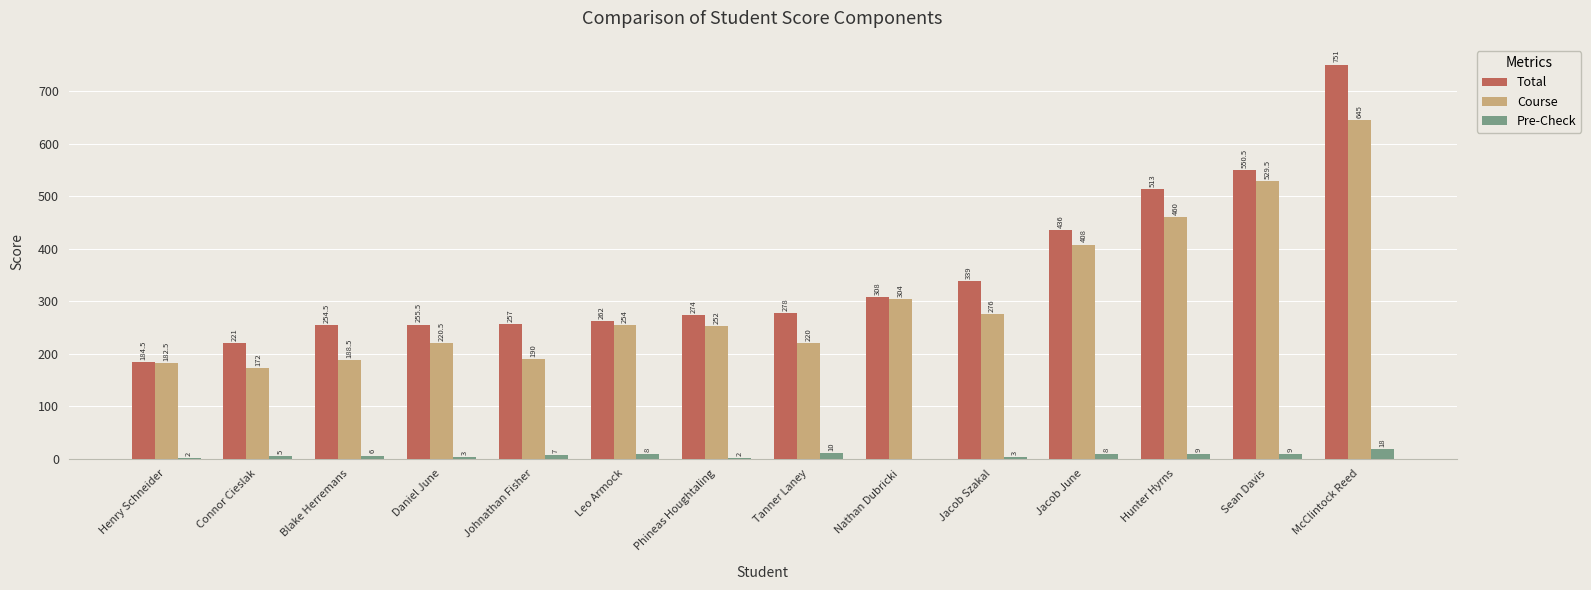

Does the chart contain stacked bars?

No